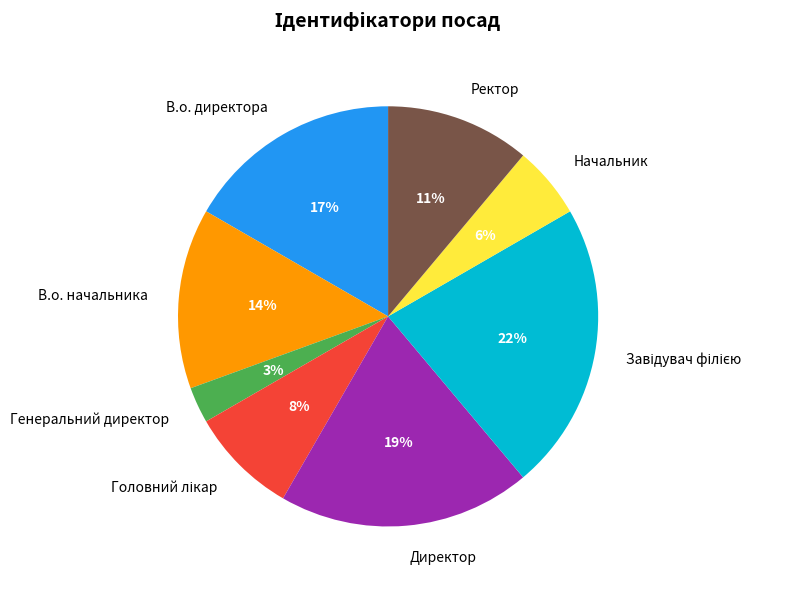

Does any single category account for the majority?

No